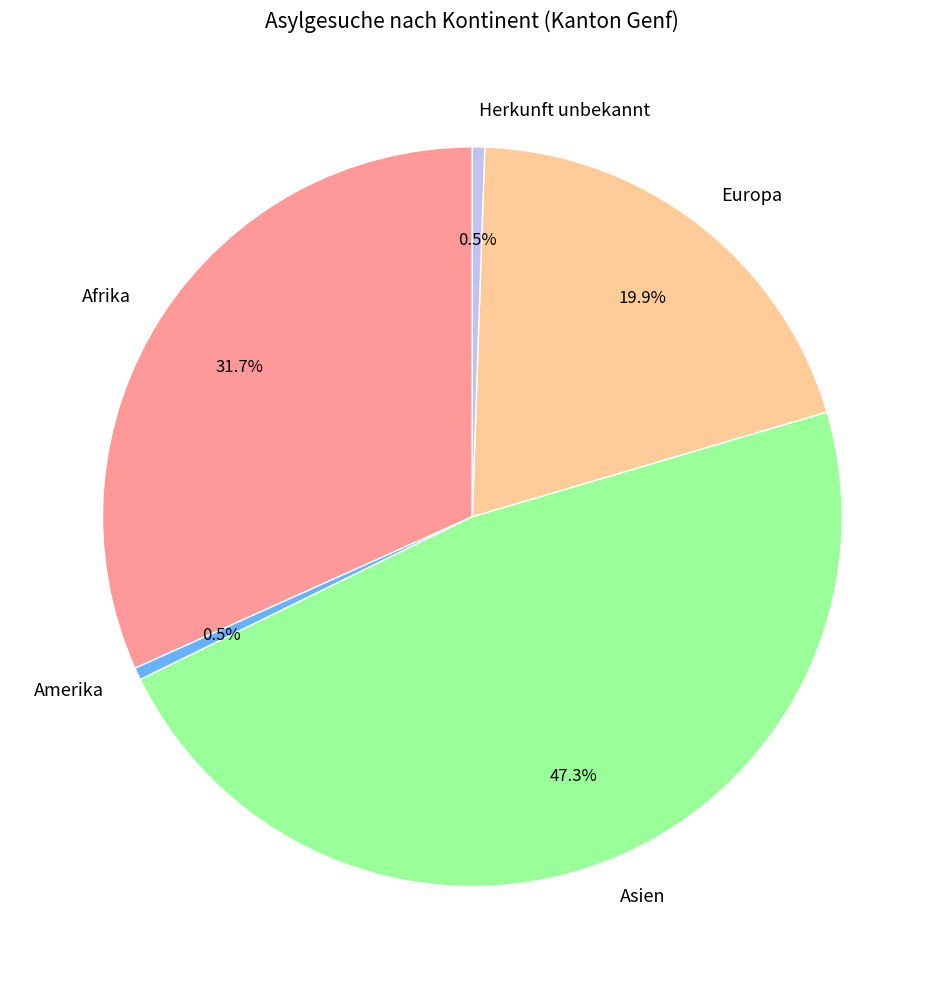

How many segments does this pie chart have?

5